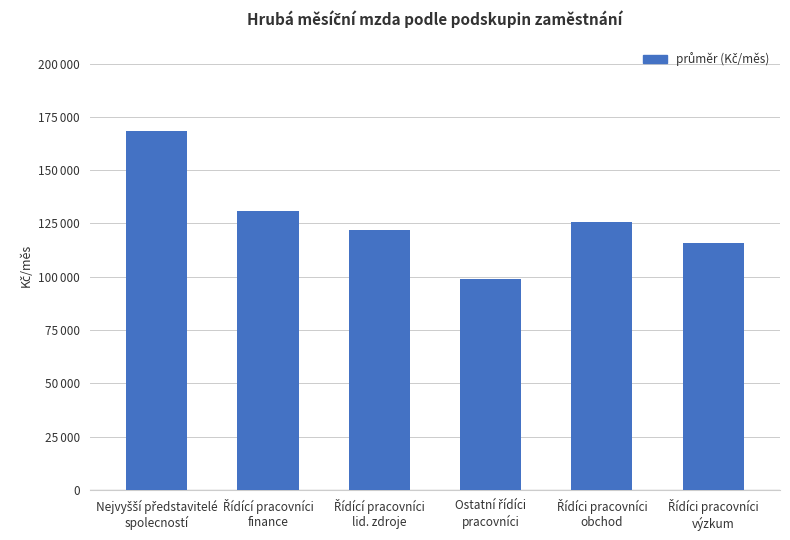

What is the change in value from Řídící pracovníci
finance to Řídící pracovníci
lid. zdroje?

-8551.8